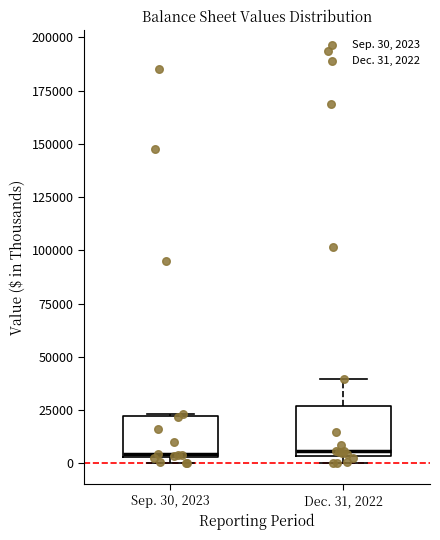

Reading left to right, read every box against the y-axis: the position of its median line, the range the box covers, and the ends of its whiskers. The values are not printed on the chart, so give them approximately, as read against the axis.

Sep. 30, 2023: median 5000 (just above the box's lower edge), box 5000 to 20000, whiskers 0 to 25000
Dec. 31, 2022: median 5000 (just above the box's lower edge), box 5000 to 25000, whiskers 0 to 40000